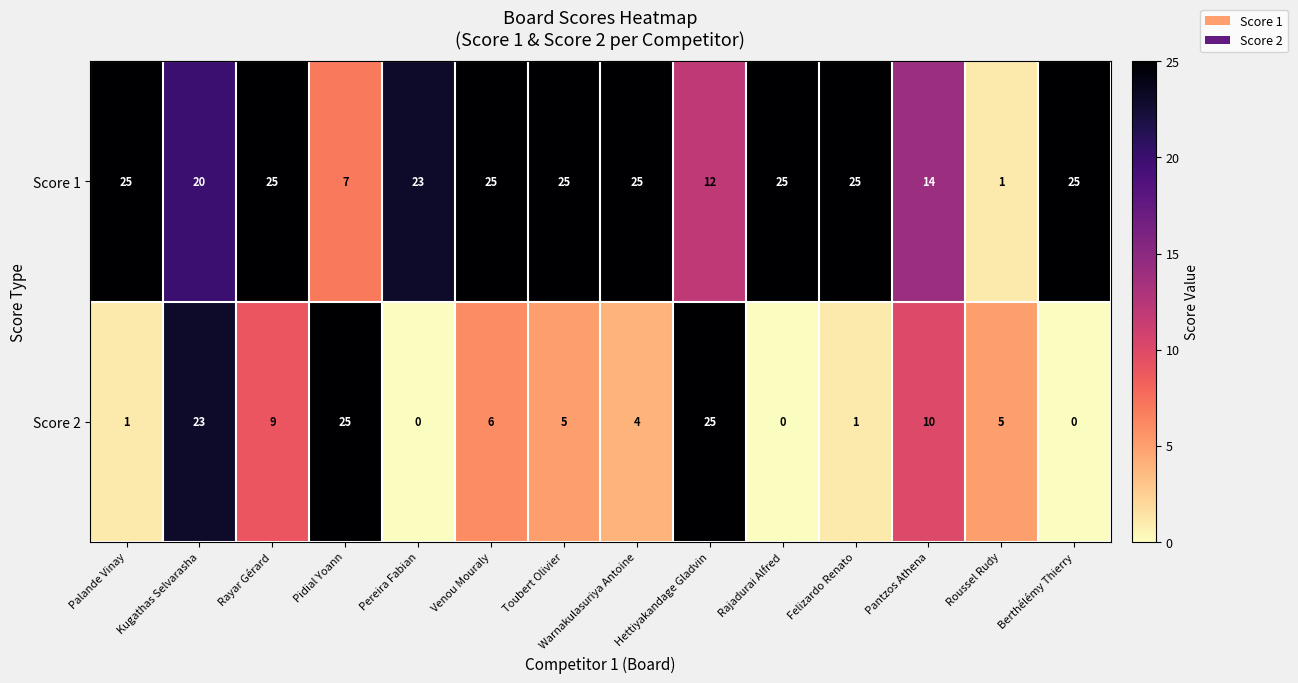

What is the total value across all series at Rajadurai Alfred?

25